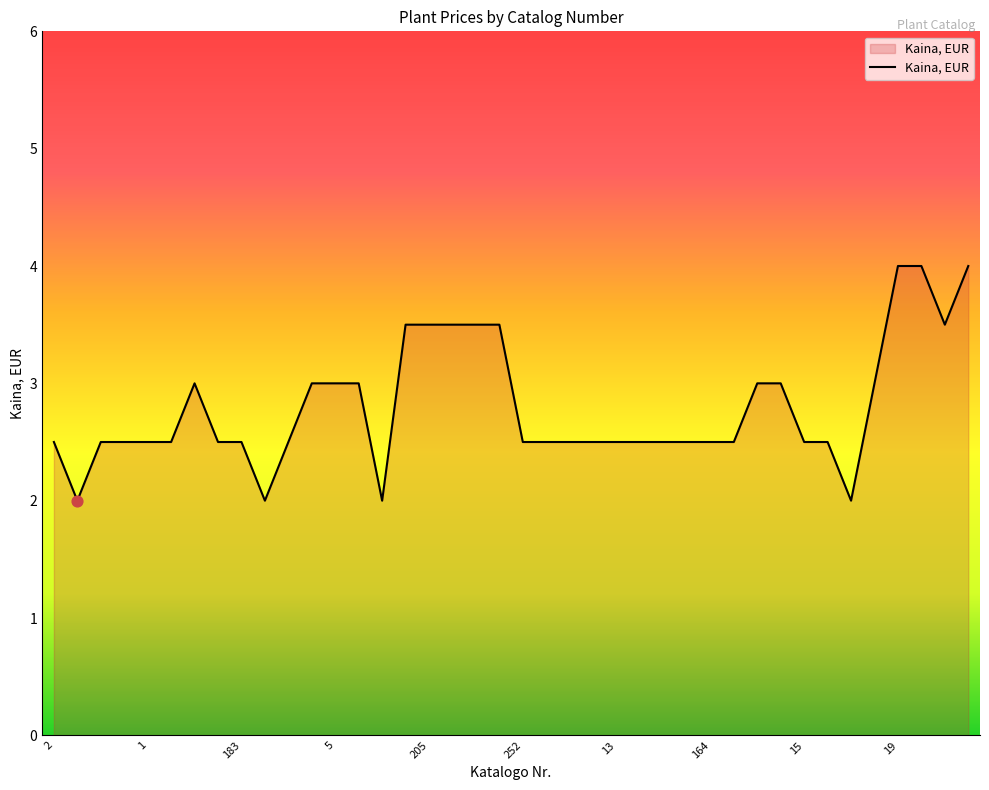

What is the minimum value shown in the chart?

2.0